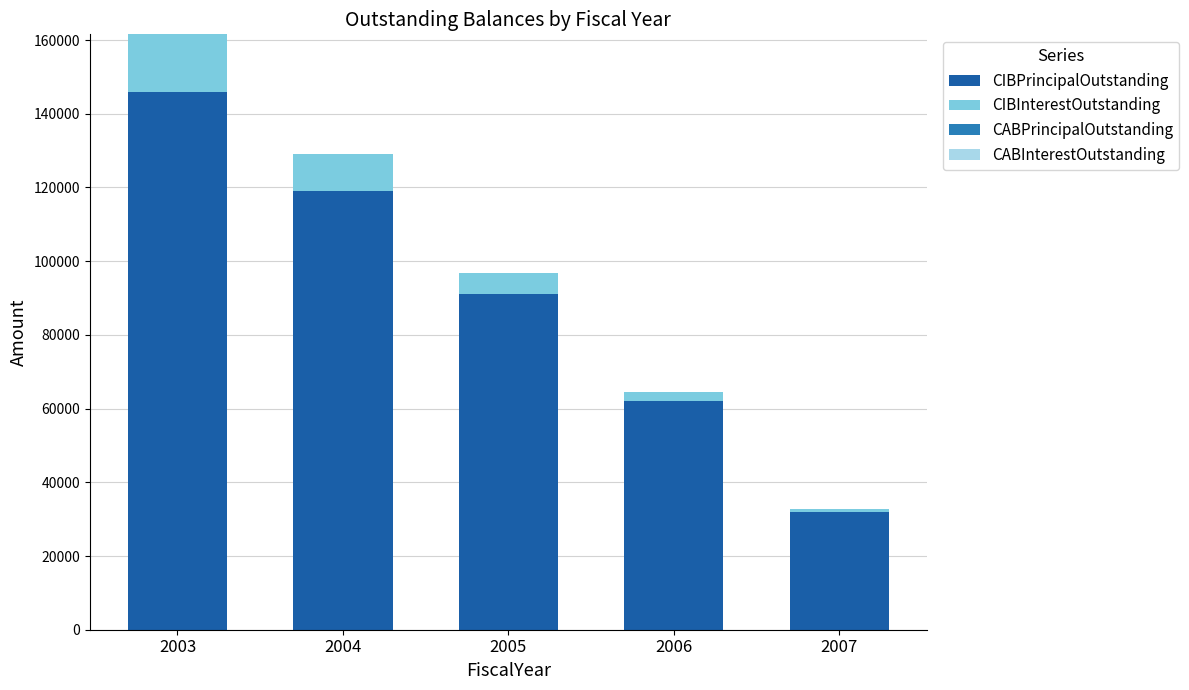

What is the total value across all series at 2006?

64598.8